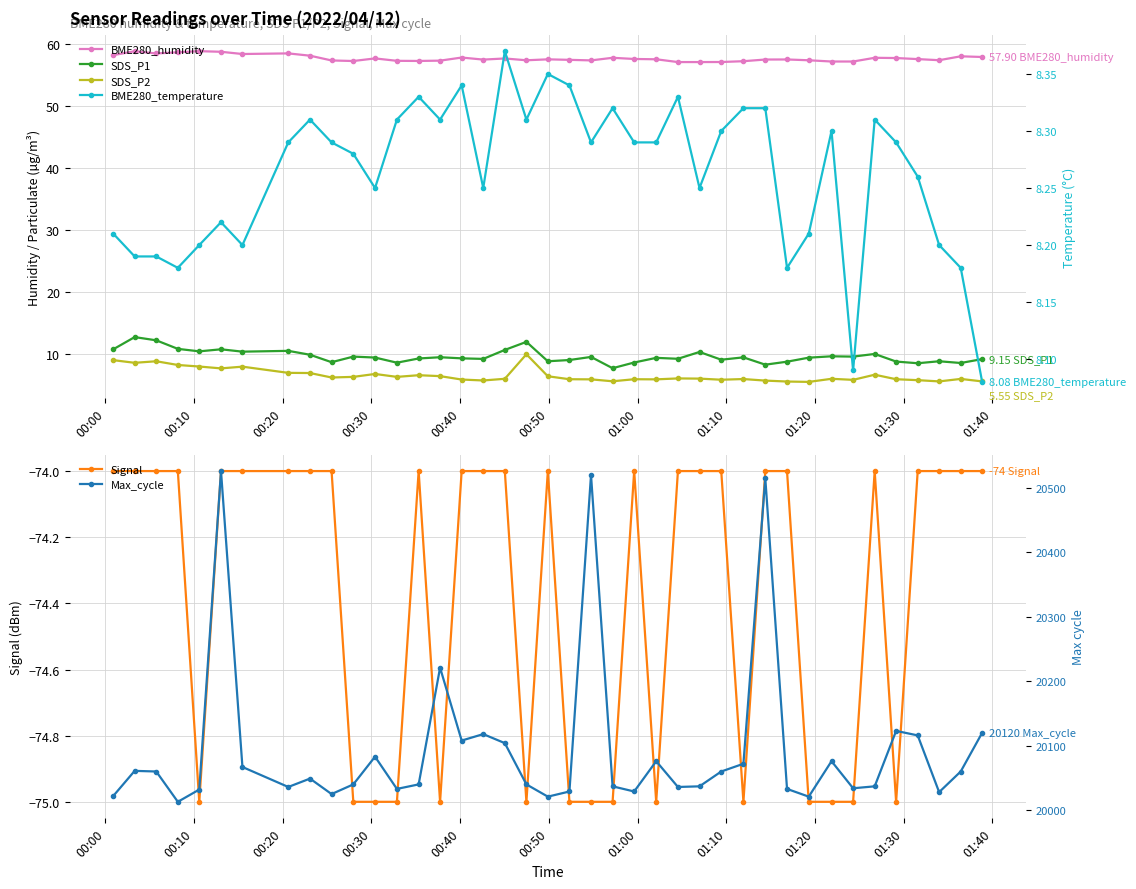

The value of Signal at 14 is -116.9. True or false?

False